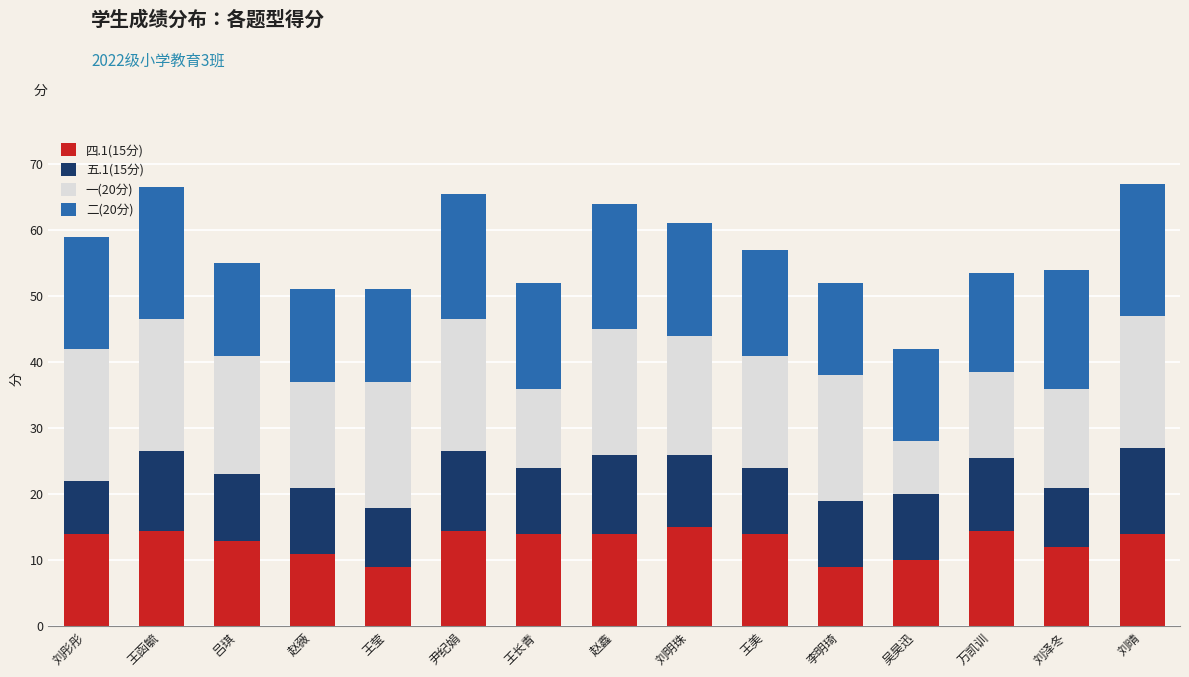

What is the lowest value of the 四.1(15分) series?

9.0